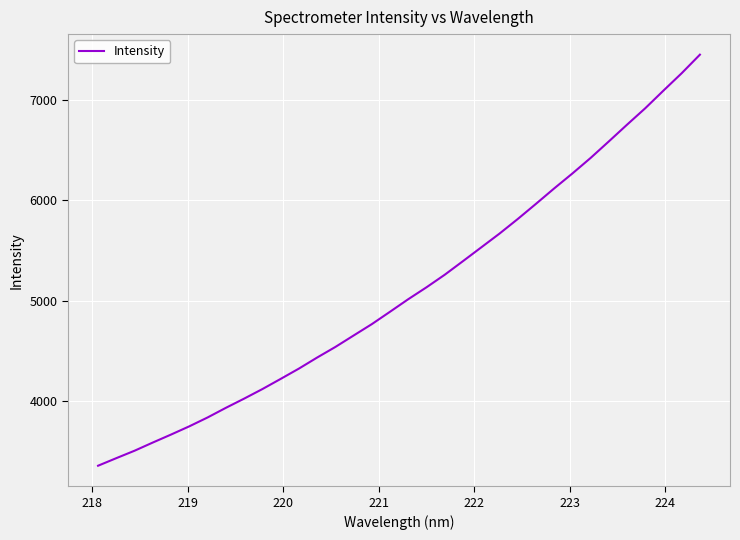

What is the average value?

5107.5